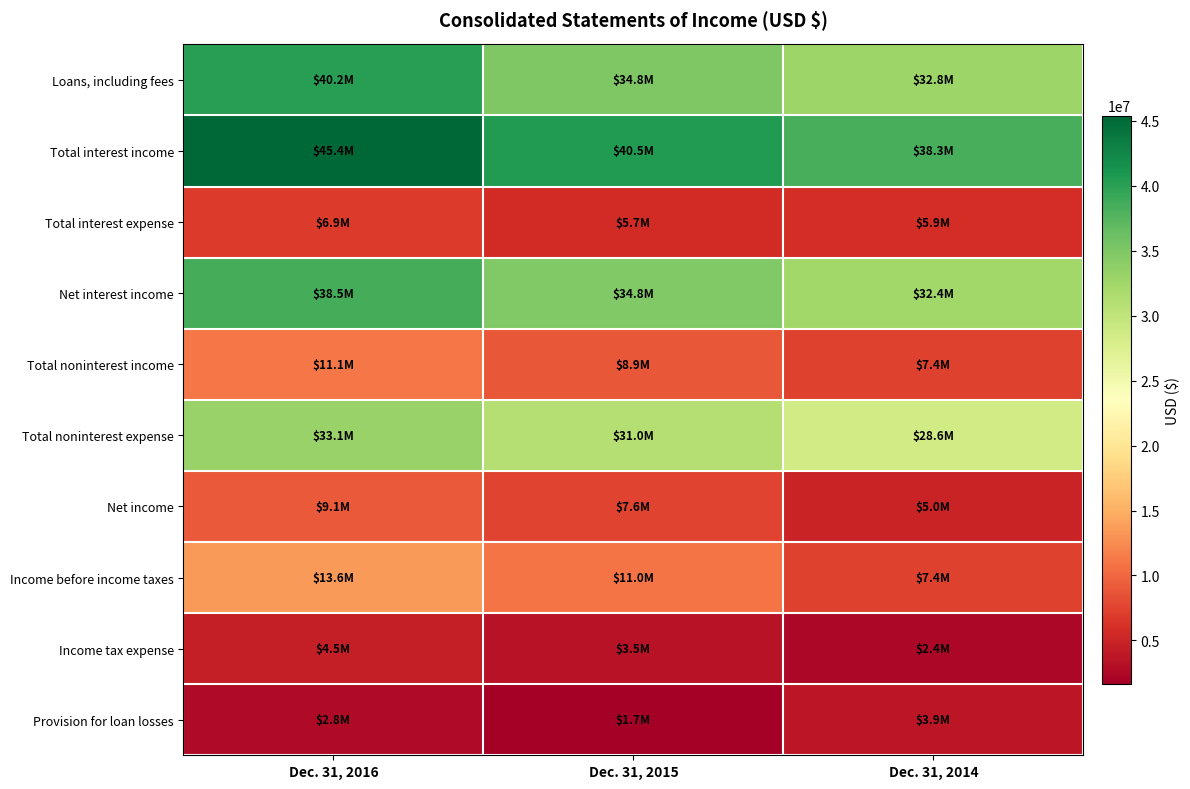

Reading right to left, transcribe all the data shown in this chart.

Loans, including fees: Dec. 31, 2014=32802823	Dec. 31, 2015=34844200	Dec. 31, 2016=40212379
Total interest income: Dec. 31, 2014=38286744	Dec. 31, 2015=40503733	Dec. 31, 2016=45394756
Total interest expense: Dec. 31, 2014=5870896	Dec. 31, 2015=5730512	Dec. 31, 2016=6931536
Net interest income: Dec. 31, 2014=32415848	Dec. 31, 2015=34773221	Dec. 31, 2016=38463220
Total noninterest income: Dec. 31, 2014=7419242	Dec. 31, 2015=8883510	Dec. 31, 2016=11084449
Total noninterest expense: Dec. 31, 2014=28562105	Dec. 31, 2015=30976773	Dec. 31, 2016=33128848
Net income: Dec. 31, 2014=4991744	Dec. 31, 2015=7559436	Dec. 31, 2016=9096778
Income before income taxes: Dec. 31, 2014=7404130	Dec. 31, 2015=11029283	Dec. 31, 2016=13590188
Income tax expense: Dec. 31, 2014=2412386	Dec. 31, 2015=3469847	Dec. 31, 2016=4493410
Provision for loan losses: Dec. 31, 2014=3868855	Dec. 31, 2015=1650675	Dec. 31, 2016=2828633